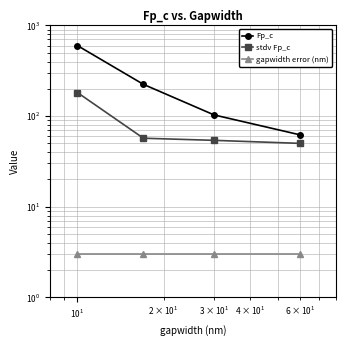

At how many categories does at least one series exceed 554?

1